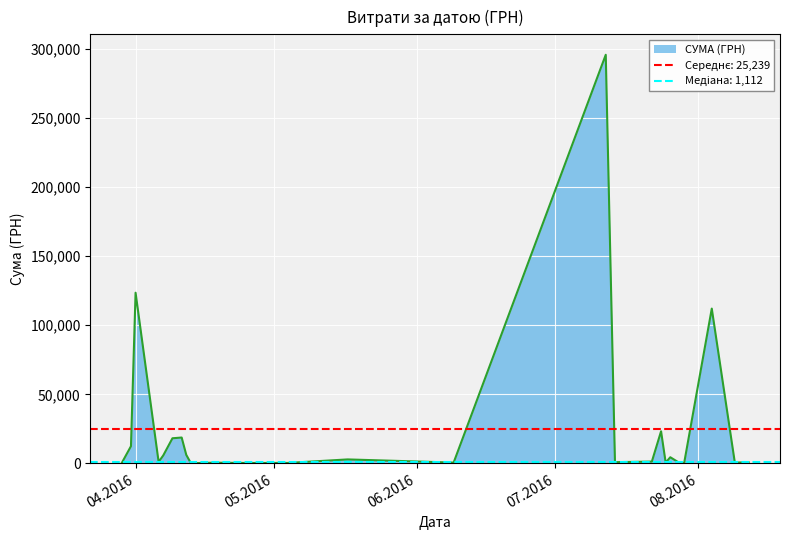

What is the minimum value shown in the chart?

11.2